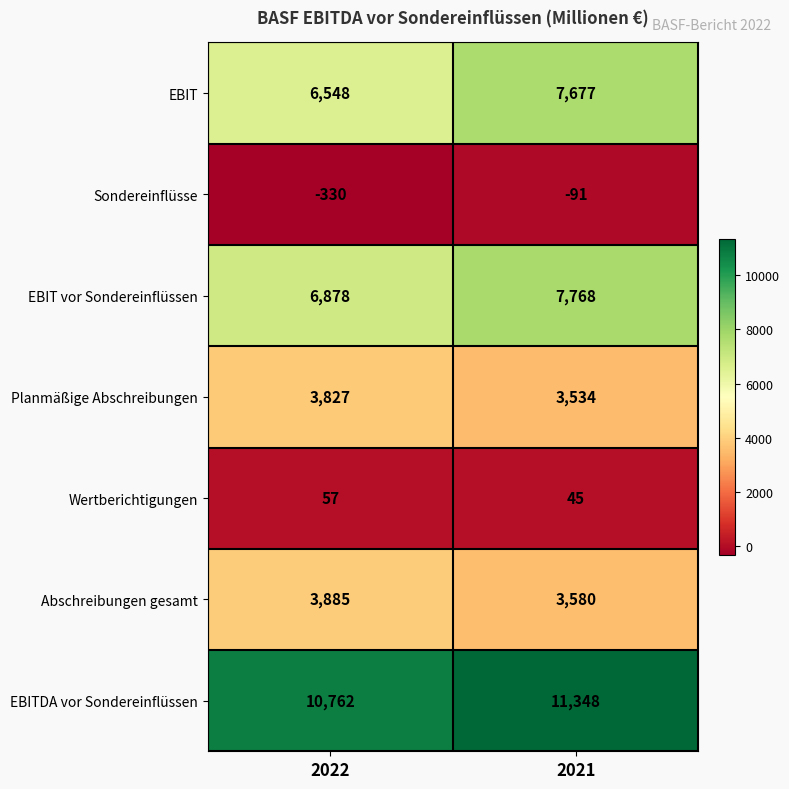

Rank the series by their maximum value, from lowest to highest.

Sondereinflüsse, Wertberichtigungen, Planmäßige Abschreibungen, Abschreibungen gesamt, EBIT, EBIT vor Sondereinflüssen, EBITDA vor Sondereinflüssen